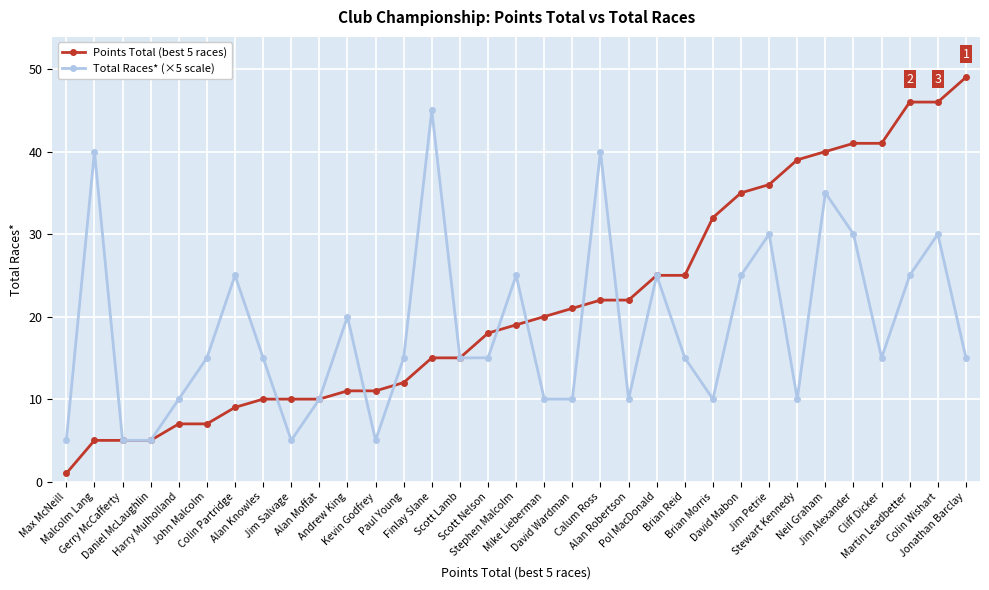

How many series are shown in this chart?

2